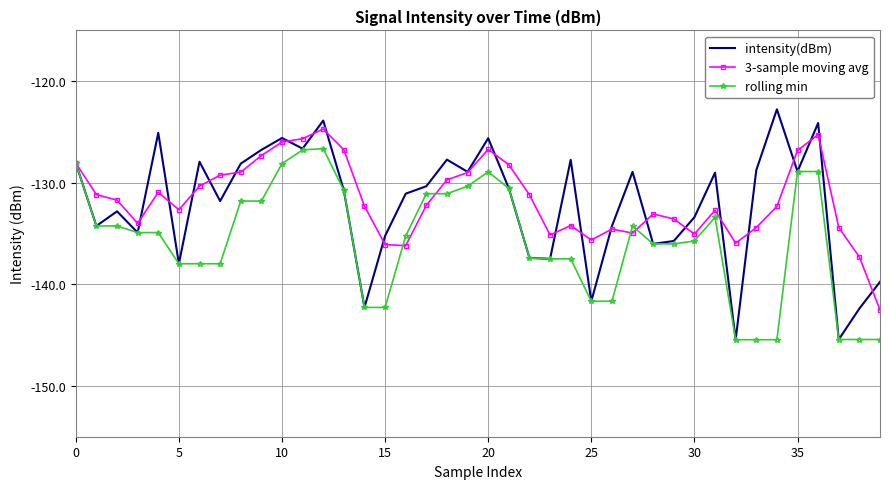

Which series has the largest range (max minus min)?

intensity(dBm)